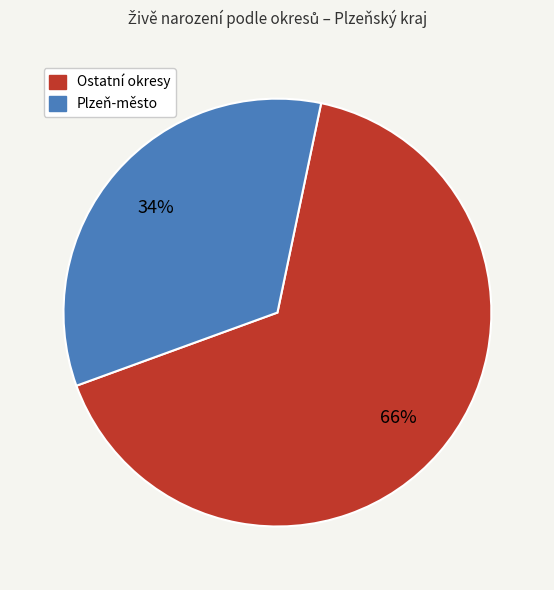

Is the sum of Plzeň-město and Ostatní okresy greater than half?

Yes